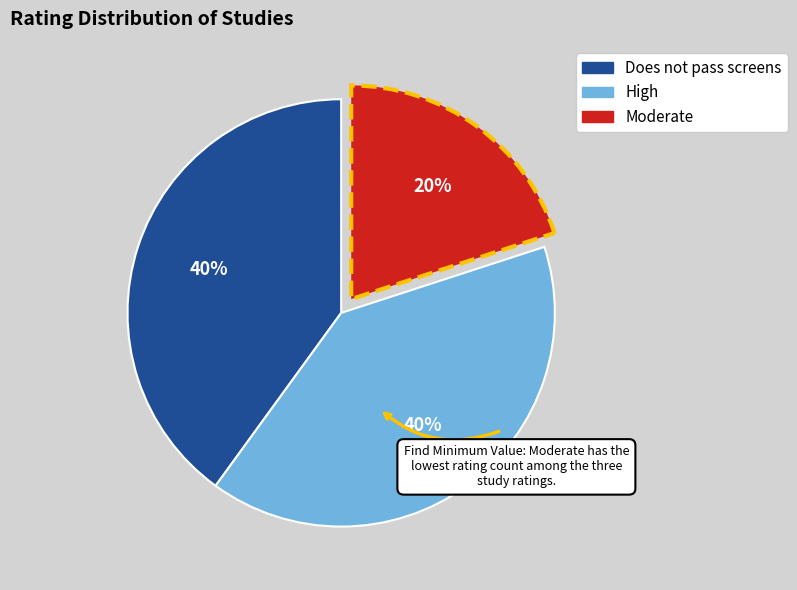

How many segments does this pie chart have?

3